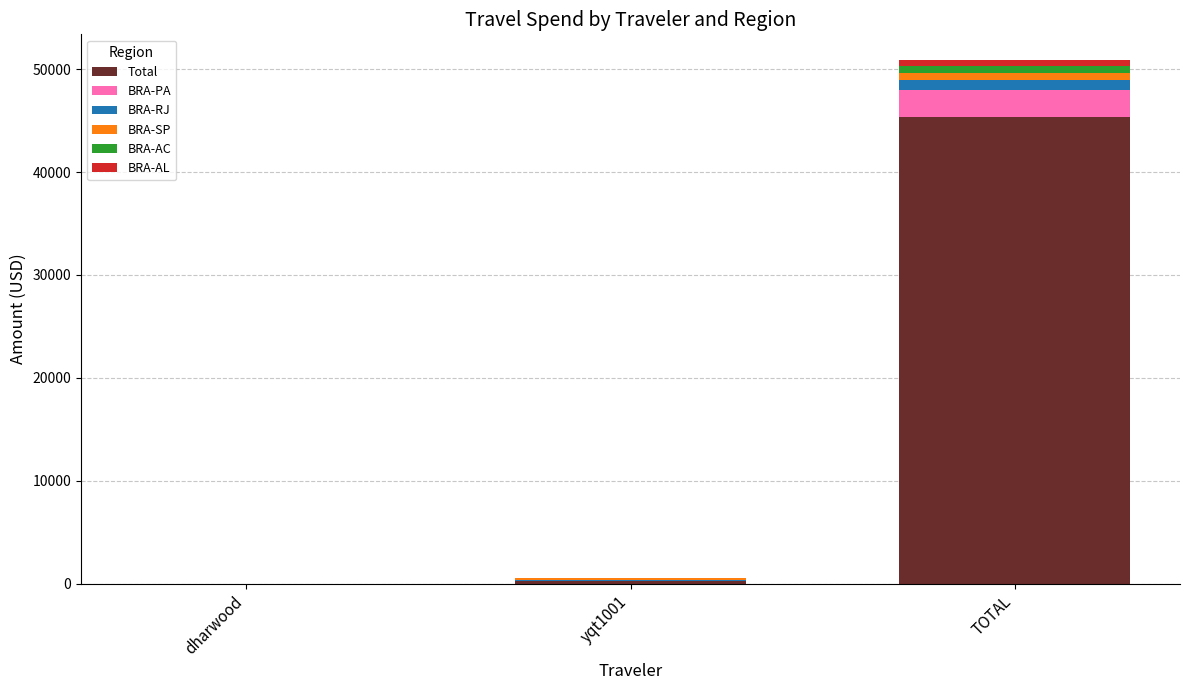

What is the maximum value for Total?

45357.1